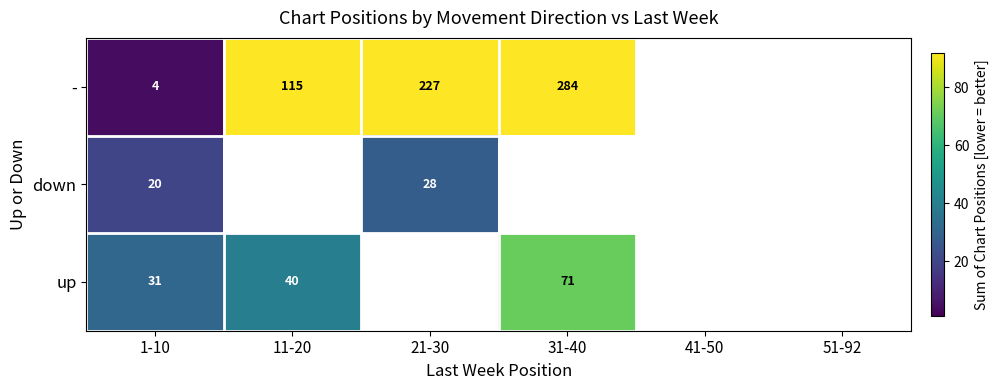

At which category does the chart reach its minimum across all series?

1-10